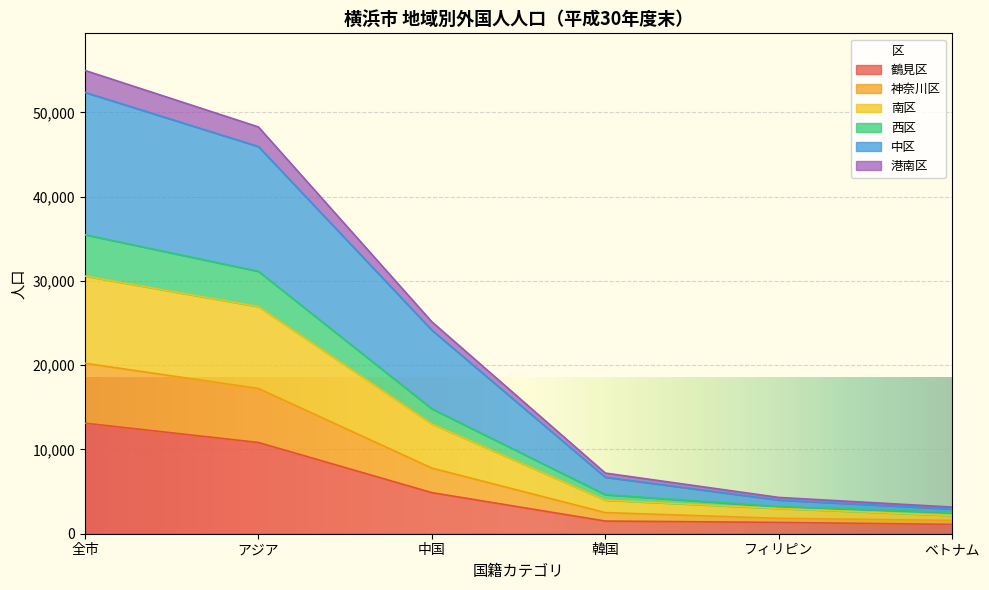

What is the maximum value for 鶴見区?

13123